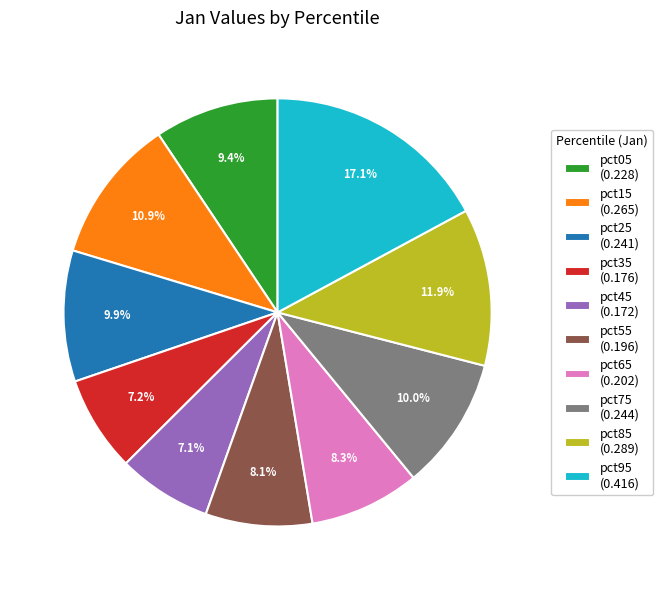

Is it true that pct85 is 25% of the pie?

False